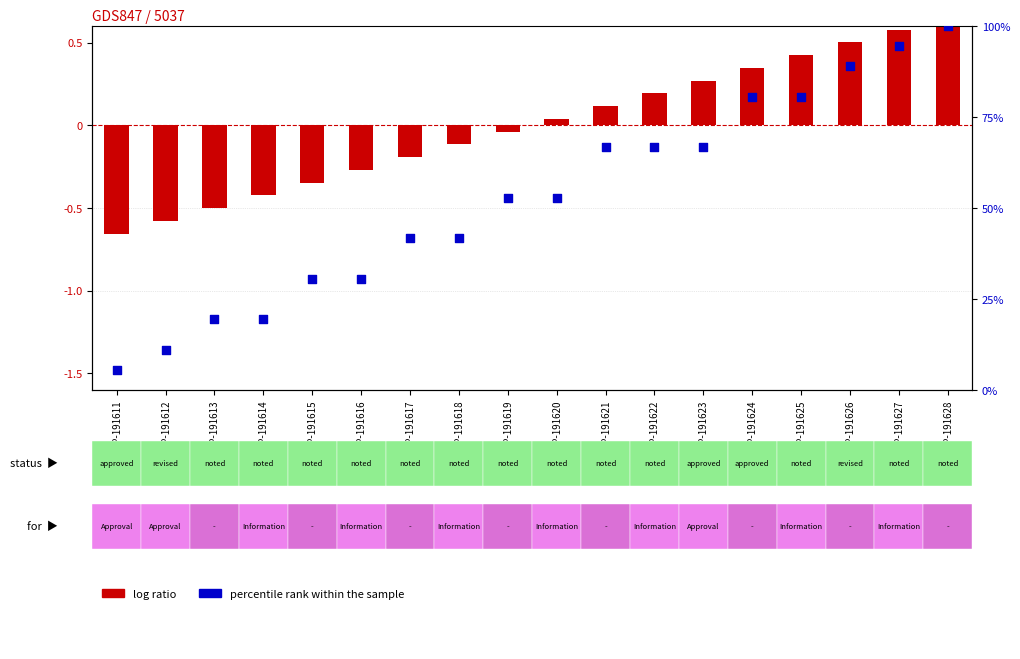

Is the value of log ratio at RP-191624 greater than the value of percentile rank within the sample at RP-191626?

No